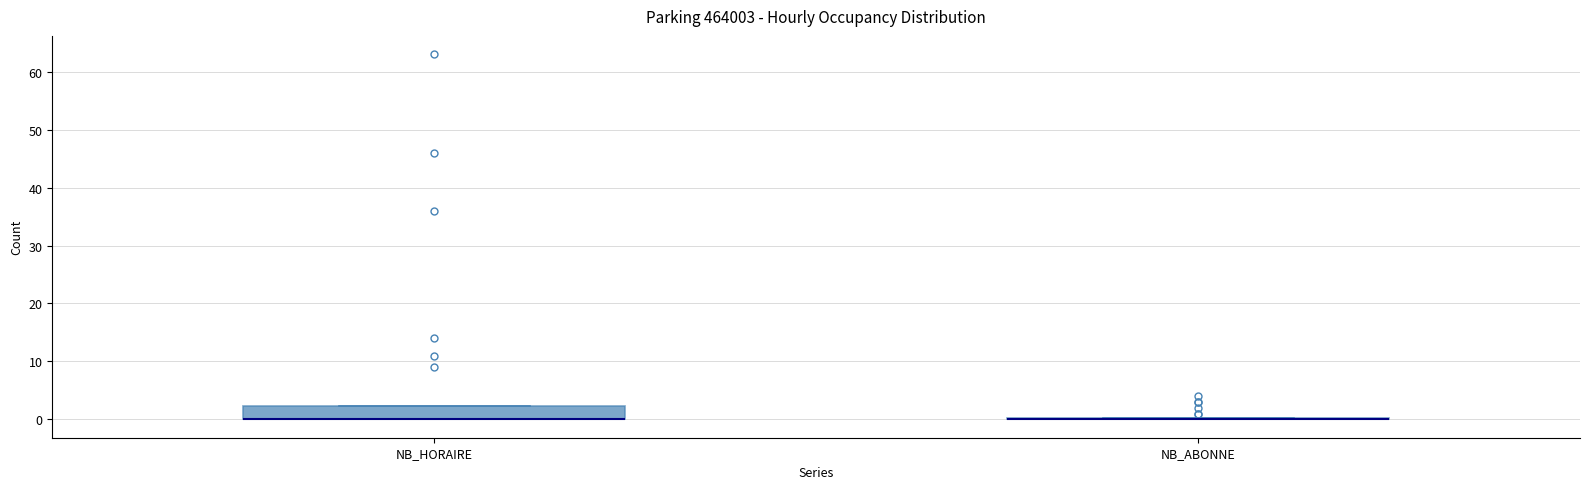

Which box is the tallest, from its lower edge to its upper edge?

NB_HORAIRE